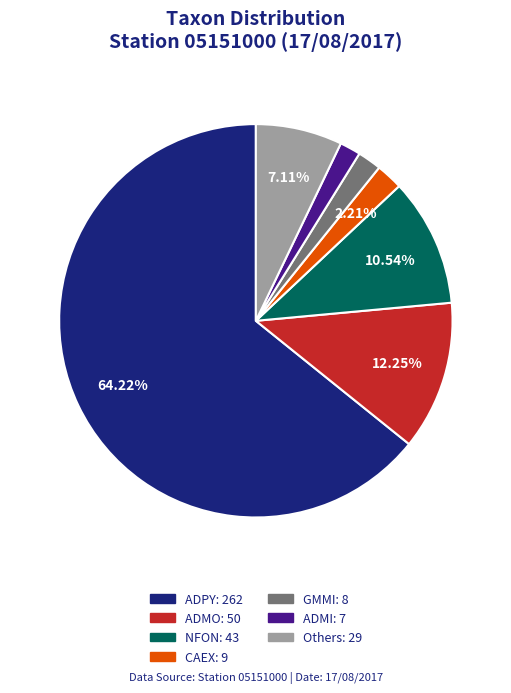

Is there a majority slice in this chart?

Yes